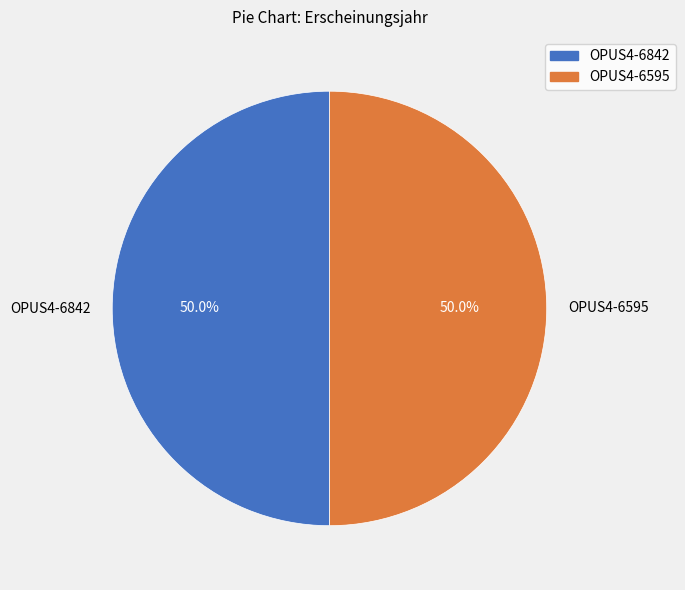

What is the ratio of the value at OPUS4-6595 to the value at OPUS4-6842?

1.0